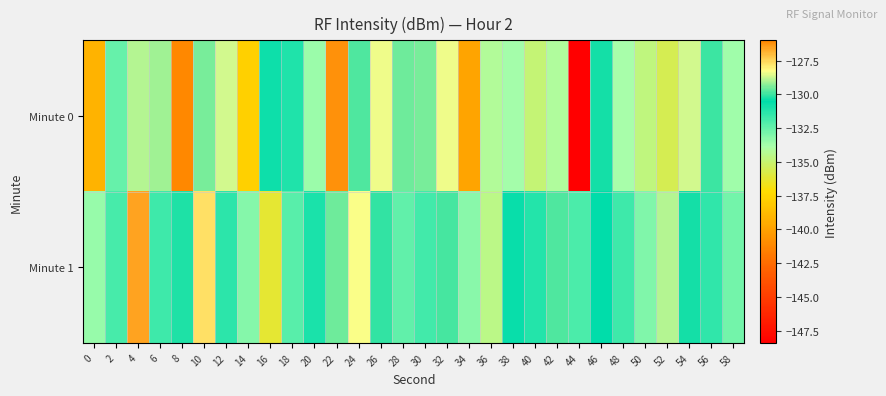

What is the maximum value shown in the chart?

-126.0